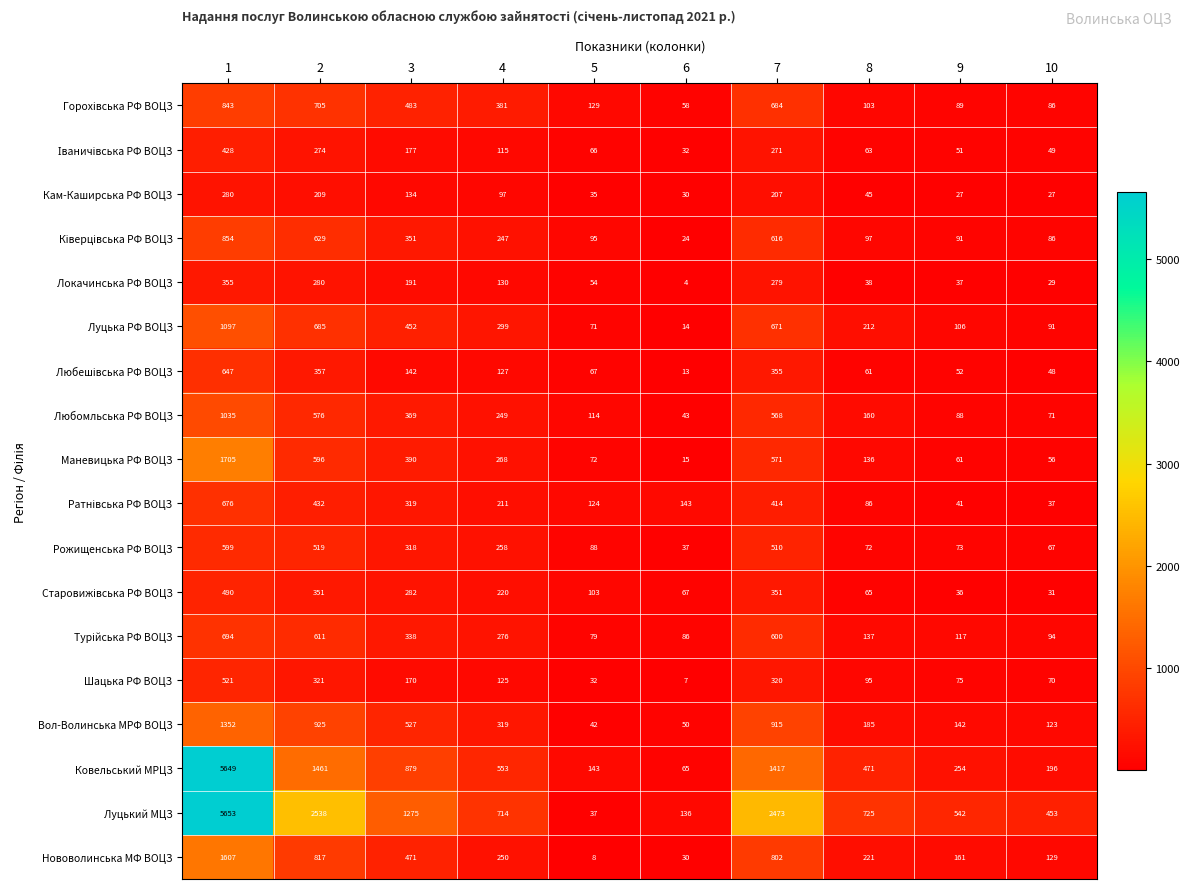

Between 9 and 10, which series saw the biggest shift?

Луцький МЦЗ